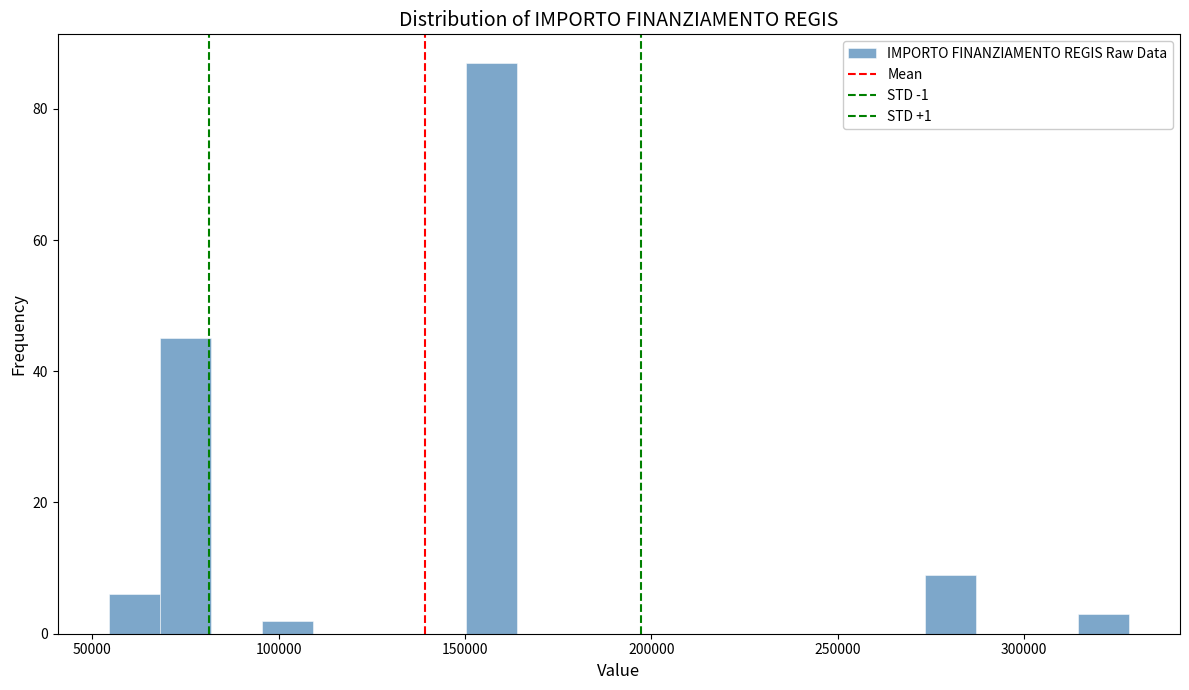

Read against the x-axis, roughly where is the centre of the tallest bar?

155000